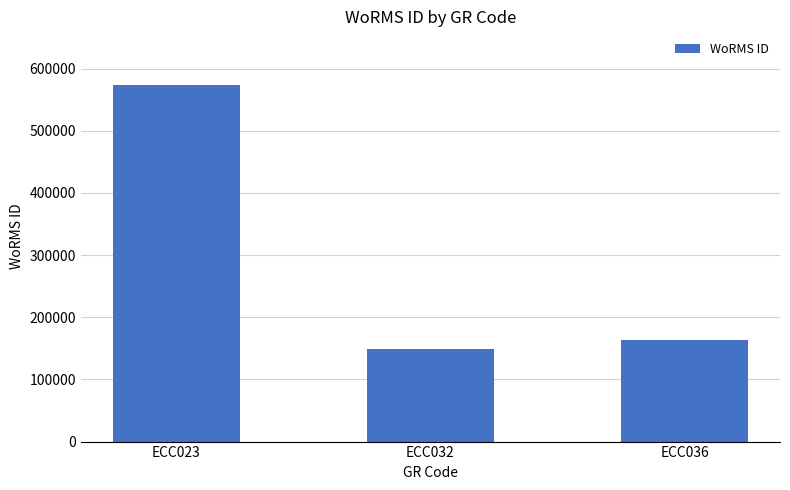

Does the chart contain any negative values?

No